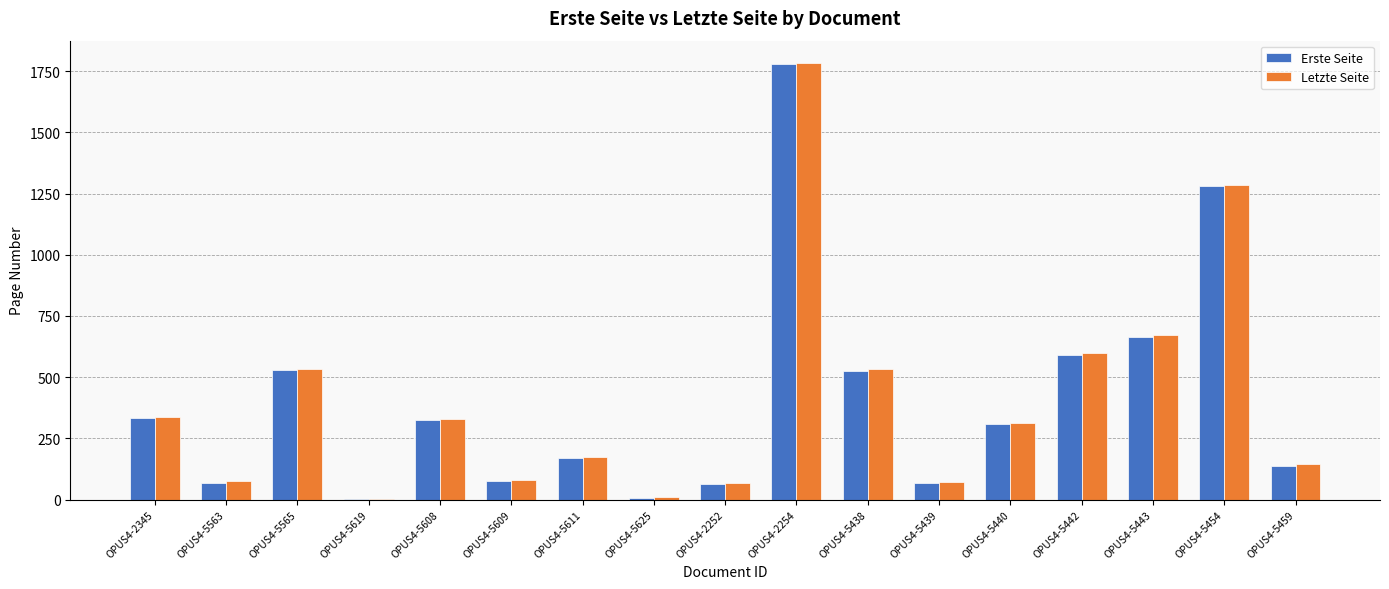

Is the value of Letzte Seite at OPUS4-5608 greater than the value of Erste Seite at OPUS4-5619?

Yes